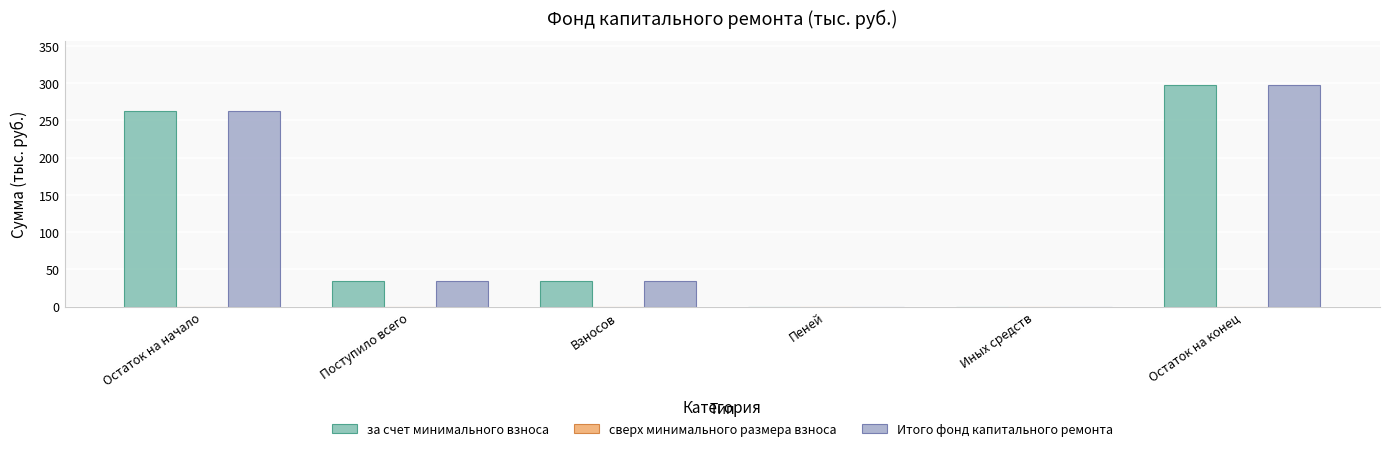

Read the за счет минимального взноса value at Взносов.

33.9